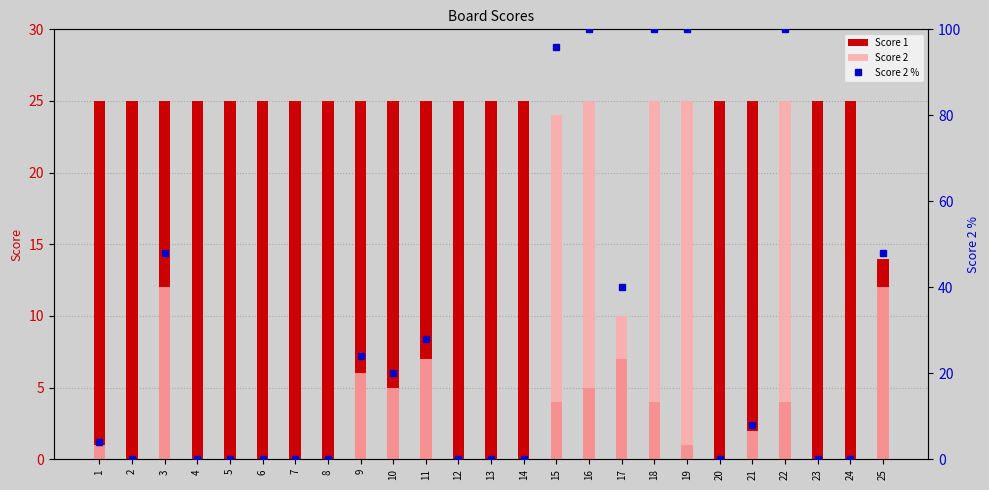

What are all the series names shown in the legend?

Score 1, Score 2, Score 2 %